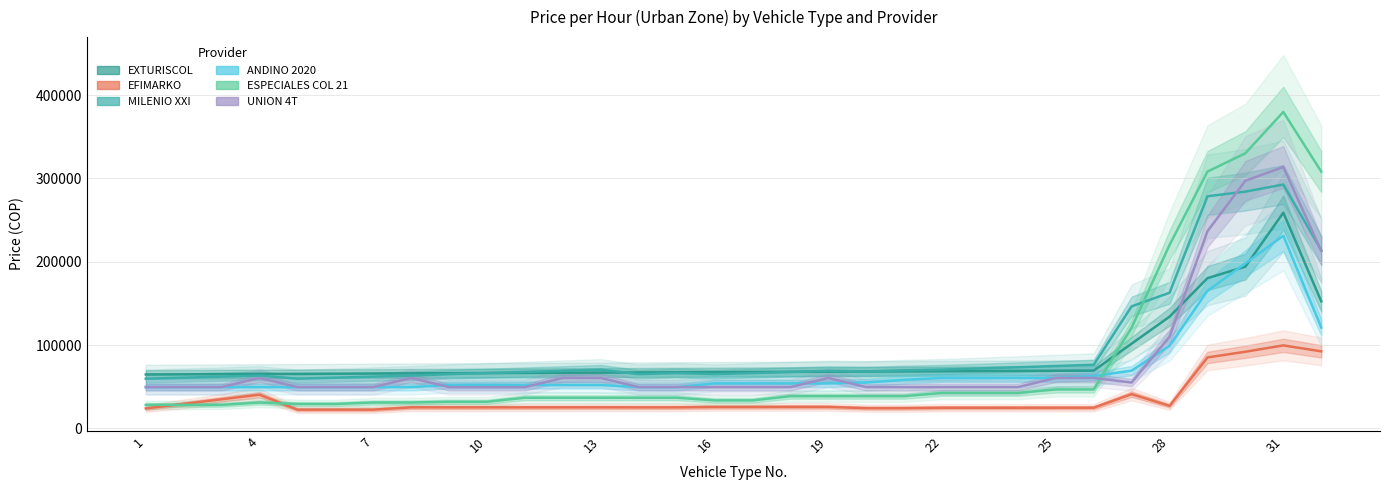

True or false: UT EFIMARKO 1A 2020 has a value of 40324.2 at 13.

False